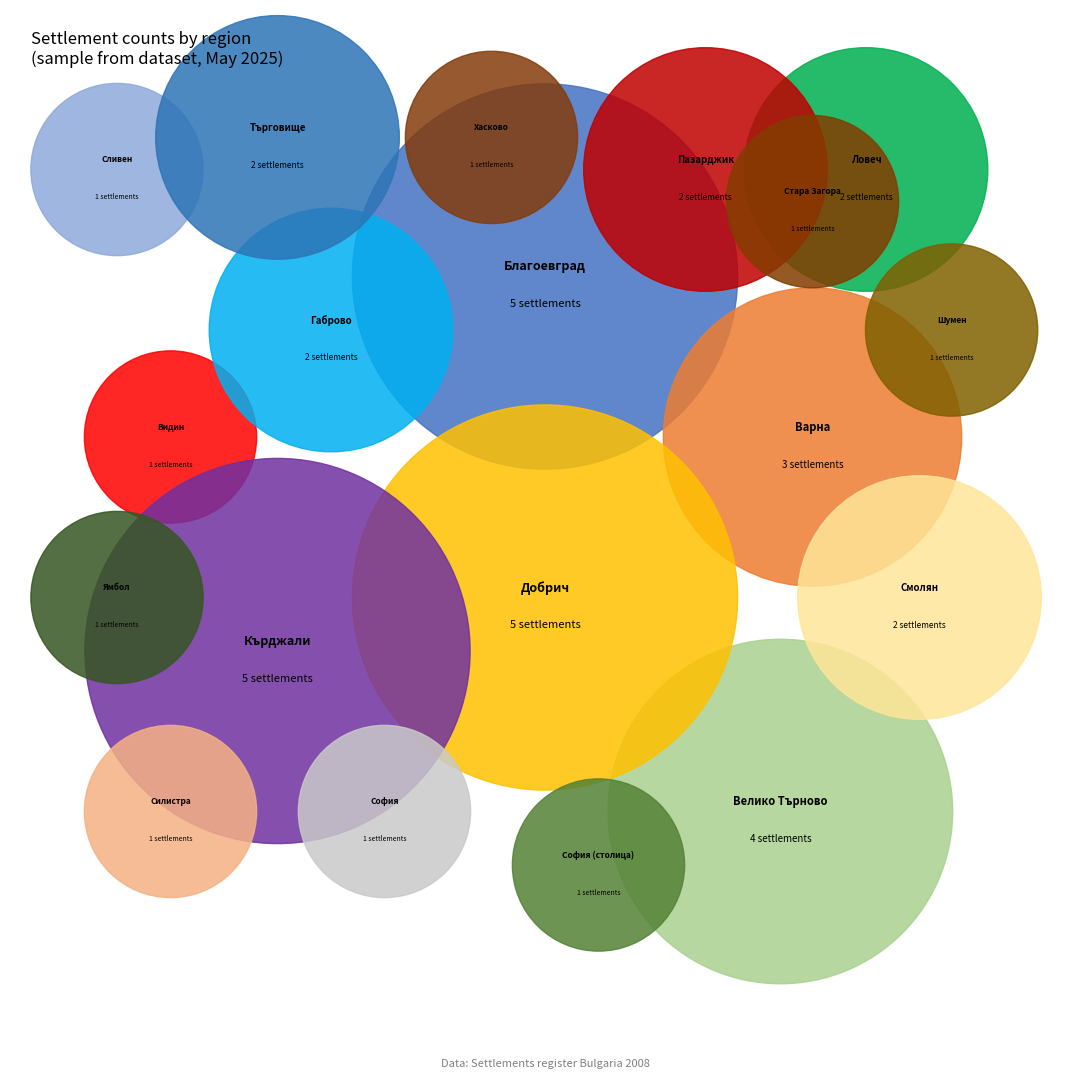

What is the smallest slice in the pie chart?

обл. Видин